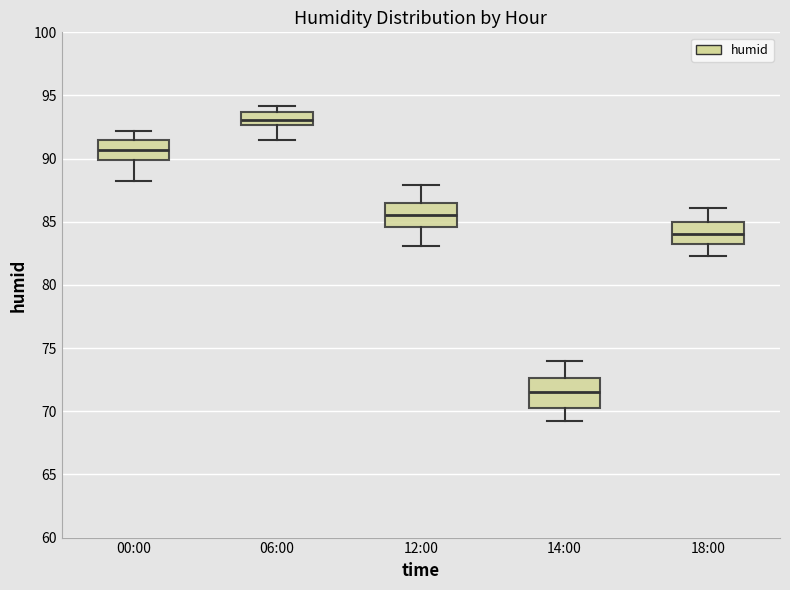

Which box's median line is the lowest?

14:00